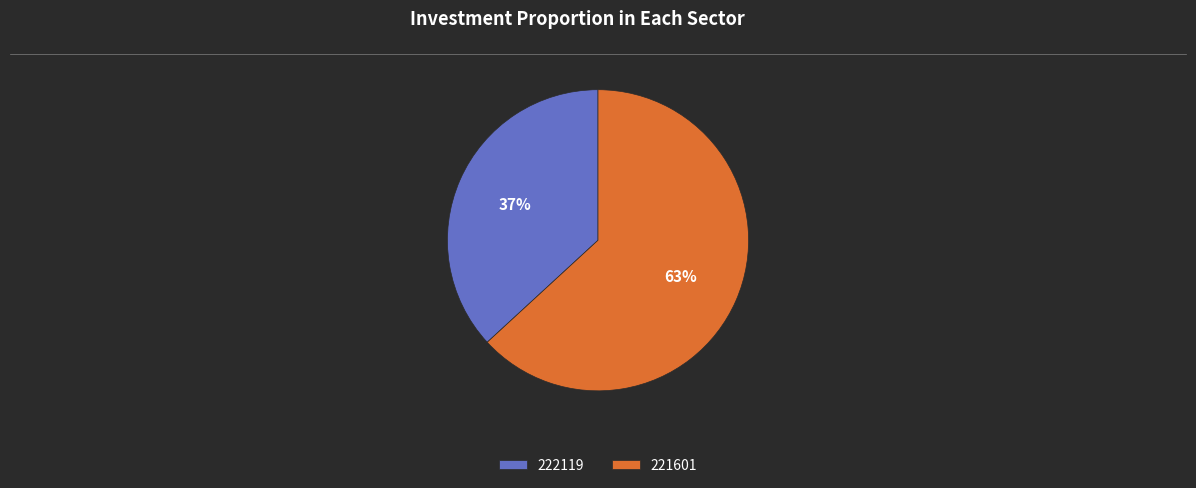

True or false: 222119 accounts for 29% of the total.

False